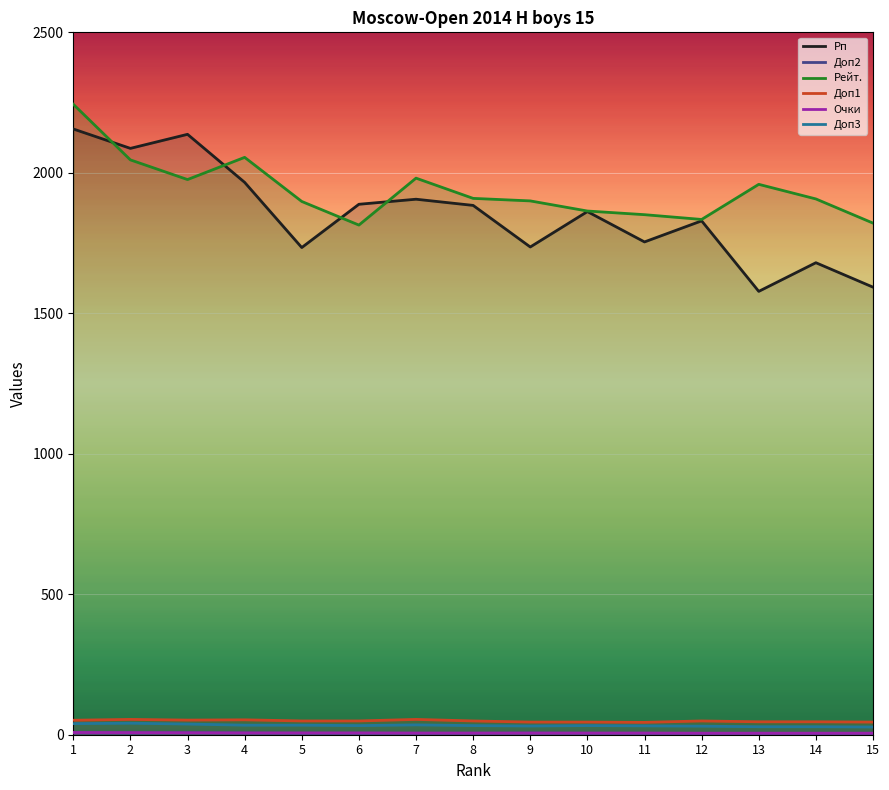

How many lines are shown in the chart?

6